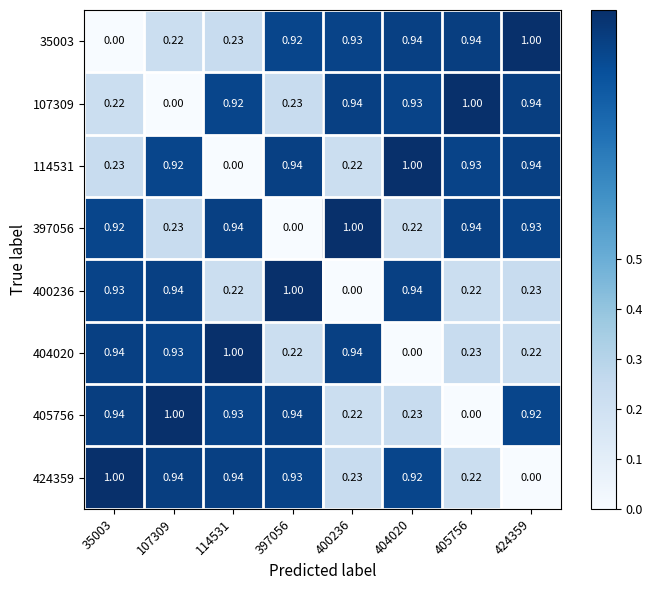

Is the value of 397056 at 404020 greater than the value of 114531 at 107309?

No